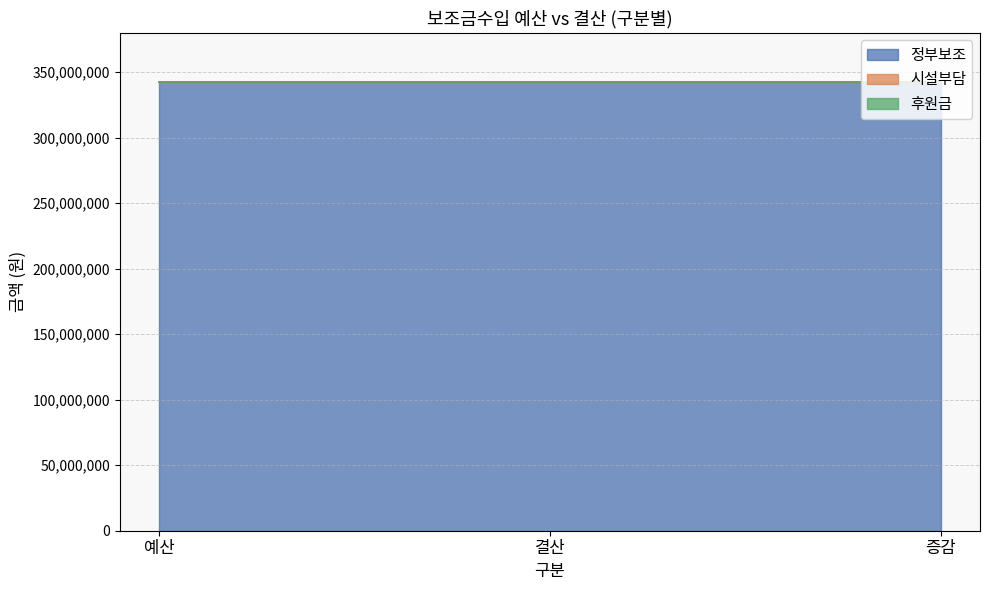

Reading right to left, what are all the values shown in this chart?

정부보조: 증감=342246000	결산=342246000	예산=342246000
시설부담: 증감=0	결산=0	예산=0
후원금: 증감=0	결산=0	예산=0